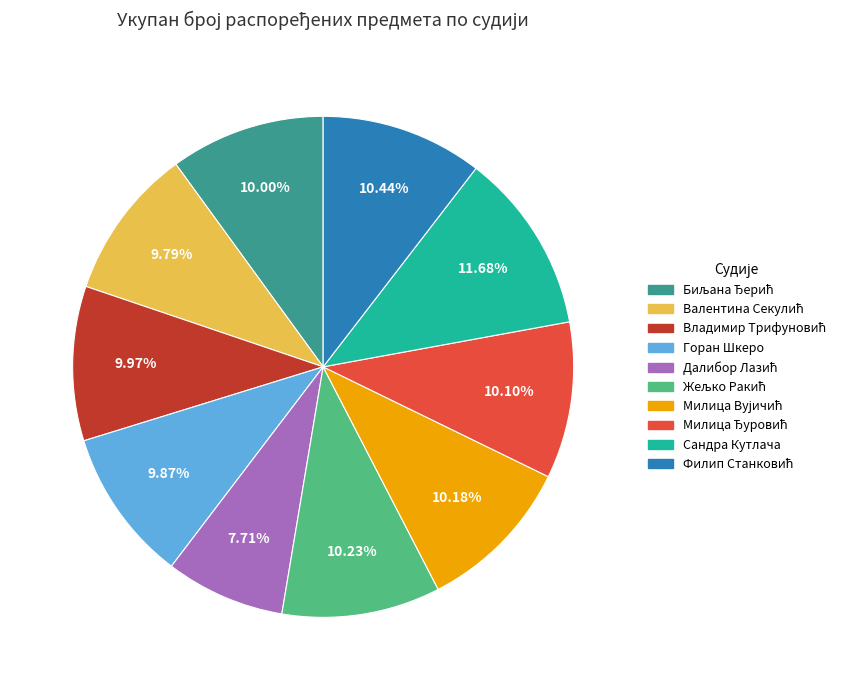

Does any single category account for the majority?

No